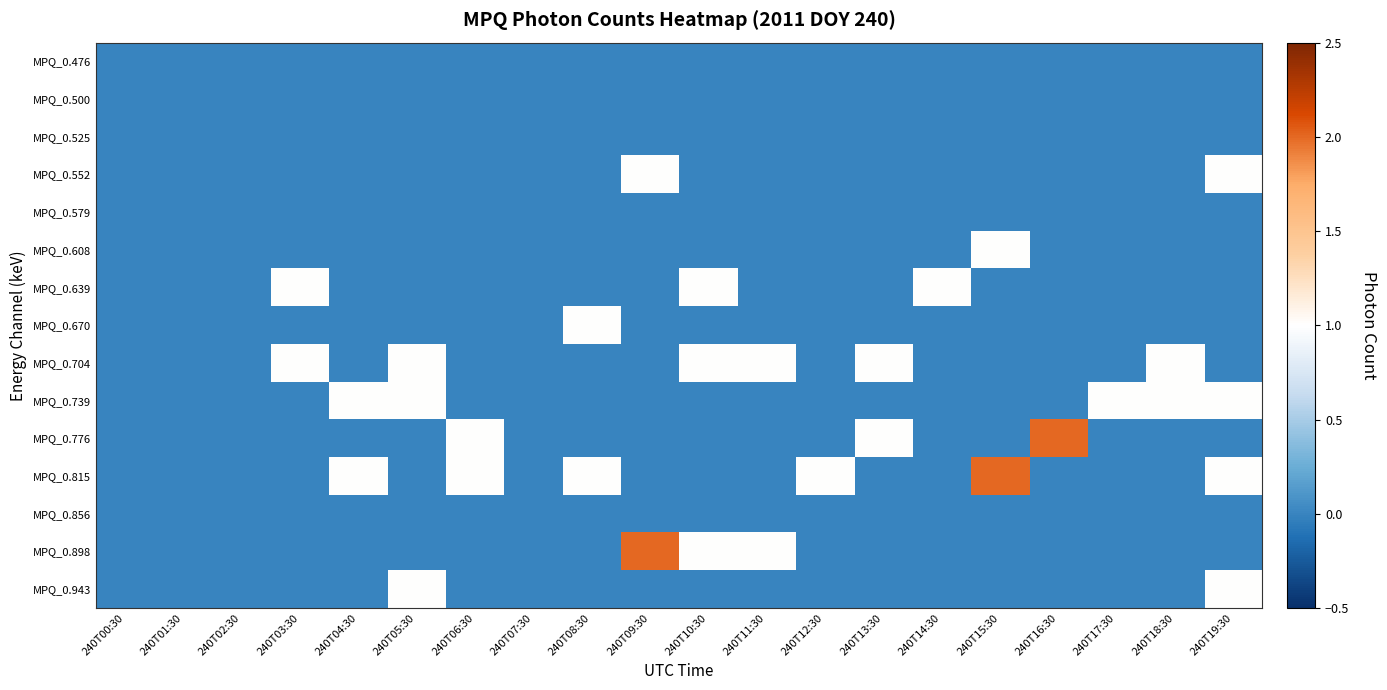

Rank the series by their maximum value, from highest to lowest.

MPQ_0.776, MPQ_0.815, MPQ_0.898, MPQ_0.552, MPQ_0.608, MPQ_0.639, MPQ_0.670, MPQ_0.704, MPQ_0.739, MPQ_0.943, MPQ_0.476, MPQ_0.500, MPQ_0.525, MPQ_0.579, MPQ_0.856